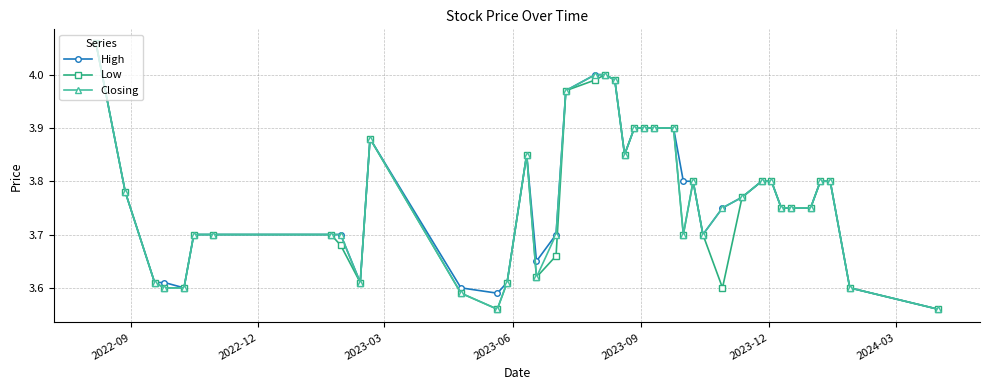

True or false: Closing has more than 1 interior local peaks.

True